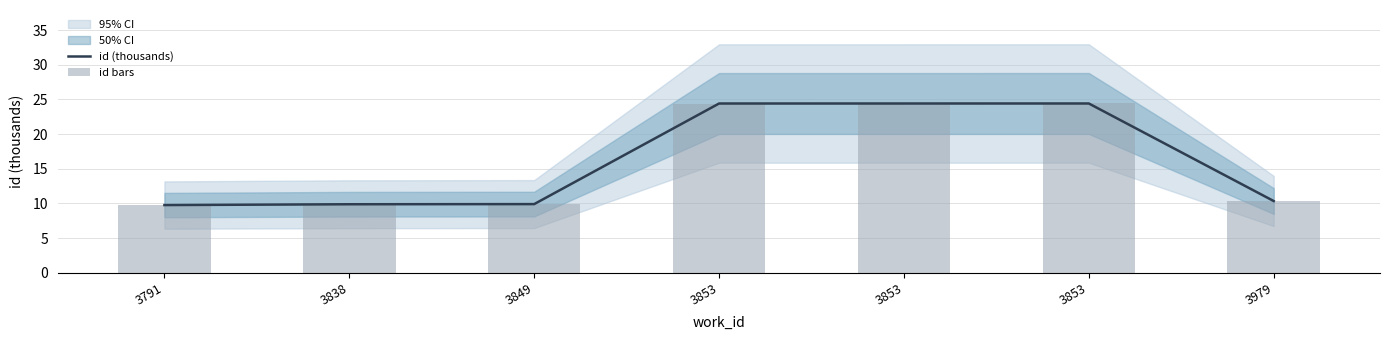

What is the value of the id bars bar at the 6th from the left?

24.4